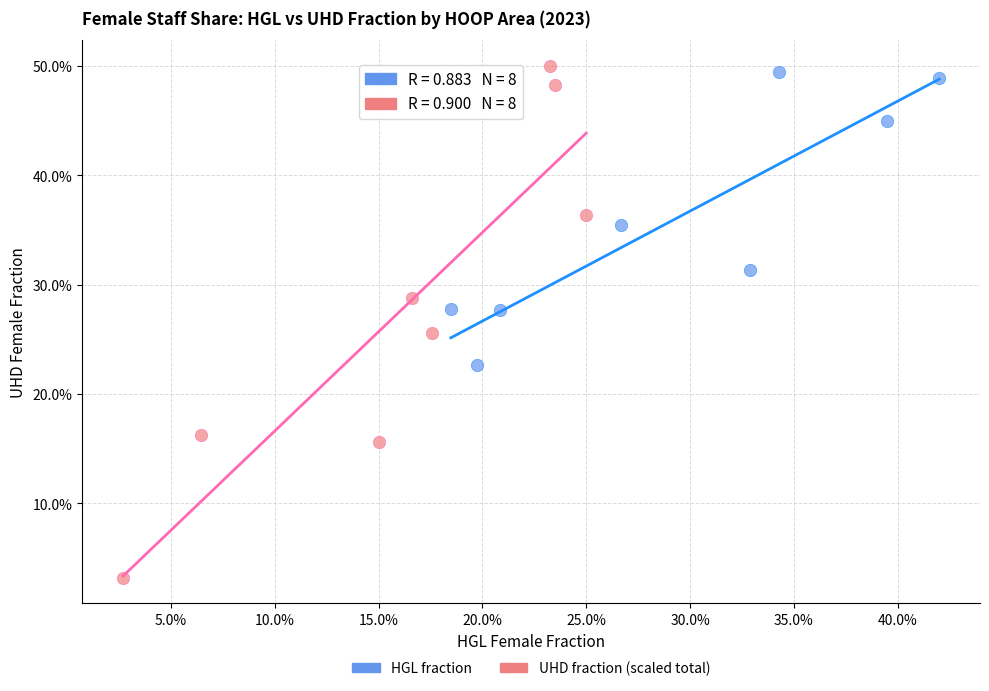

Which series contains the highest Y value?

UHD fraction (scaled total)